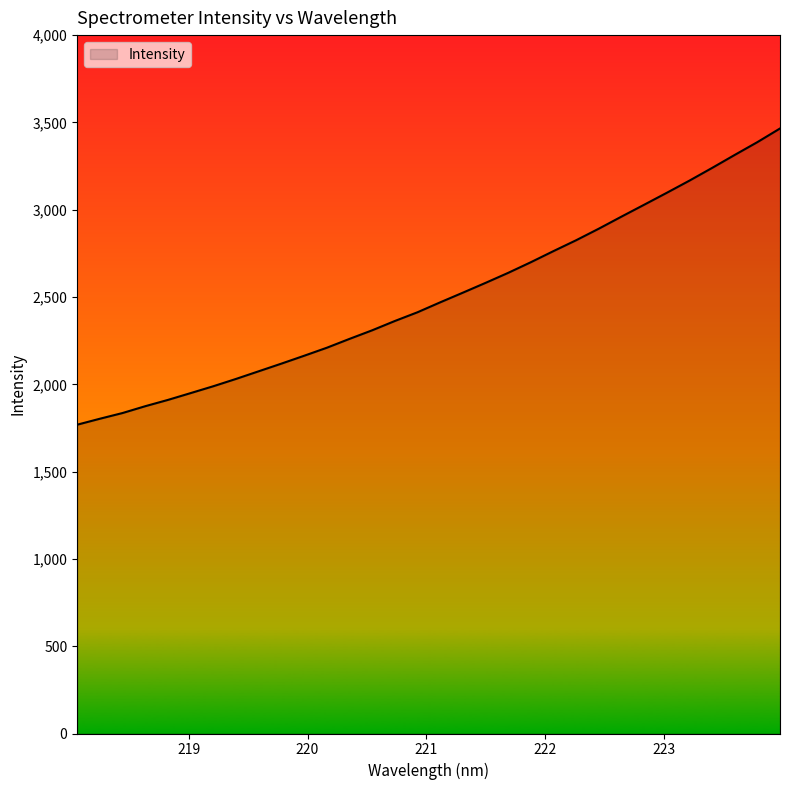

What is the minimum value shown in the chart?

1768.6